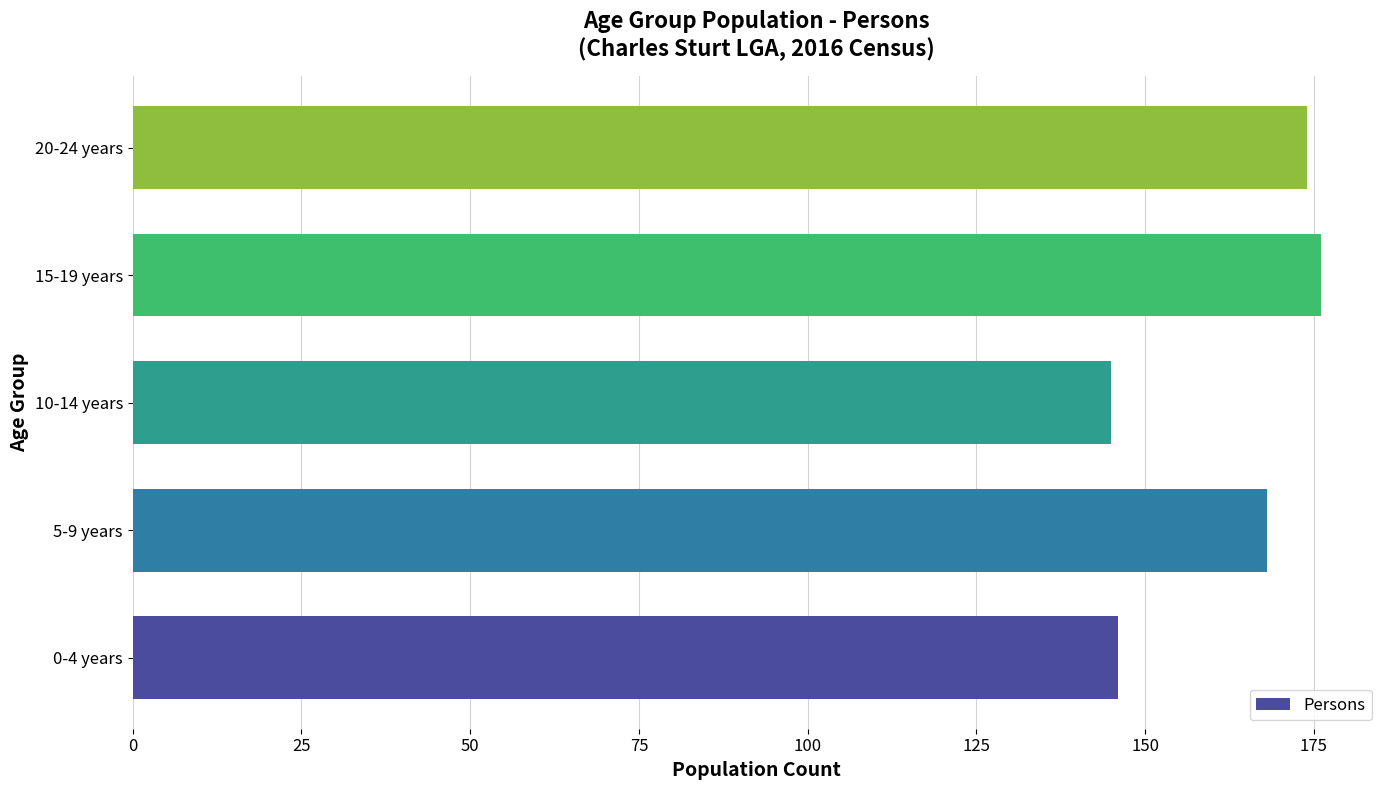

What is the change in value from 5-9 years to 20-24 years?

+6